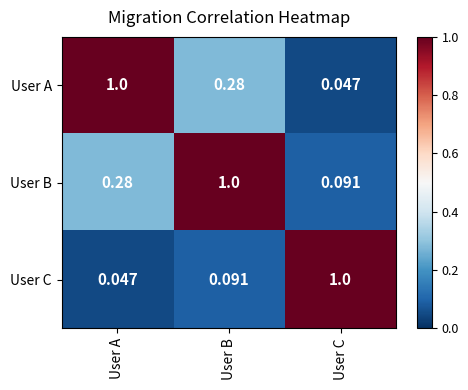

Rank the categories by User B value from highest to lowest.

User B, User A, User C